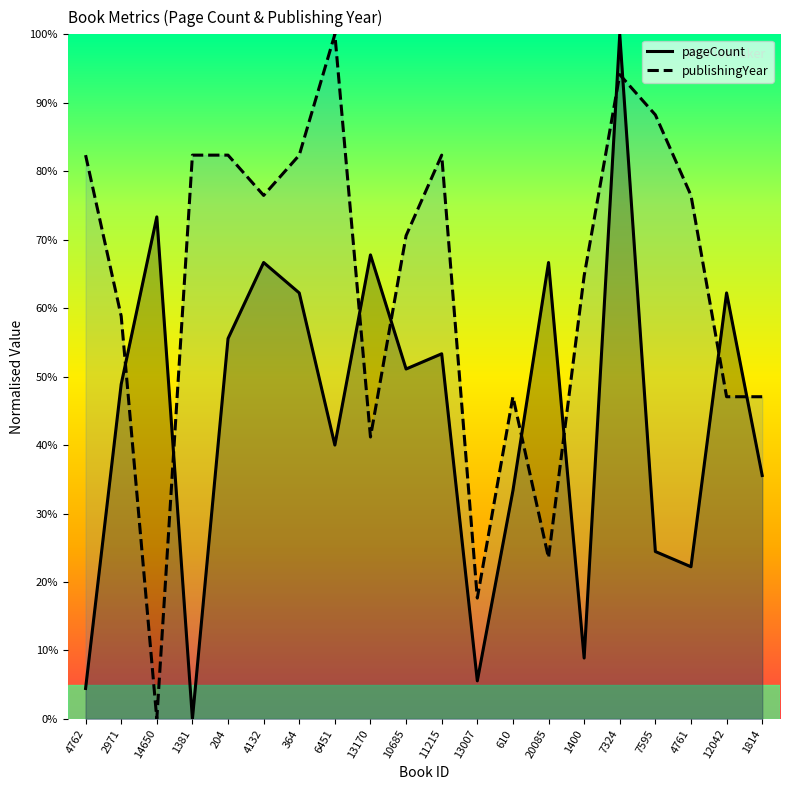

How many times do publishingYear and pageCount cross each other?

10